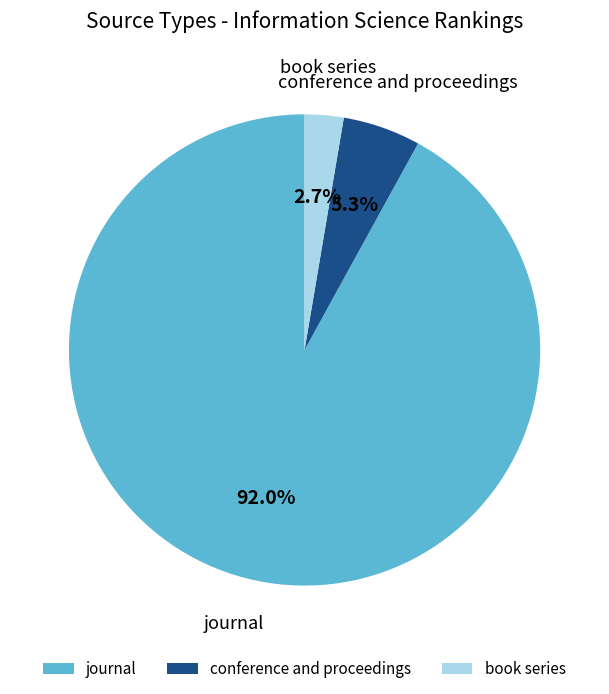

What is the smallest slice in the pie chart?

book series